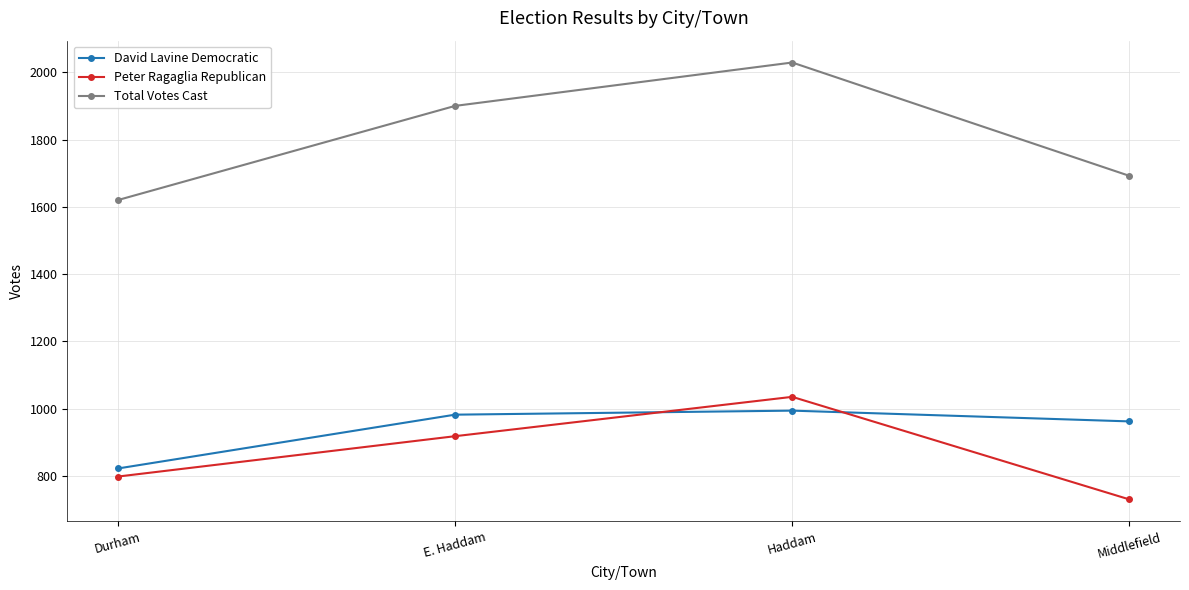

What is the sum of all Total Votes Cast values?

7241